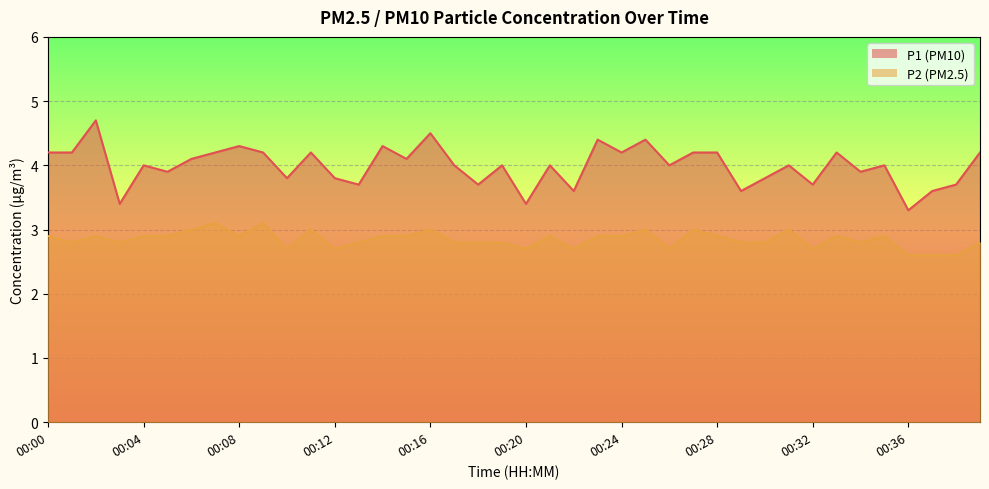

At which category is the sum across all series the highest?

00:02